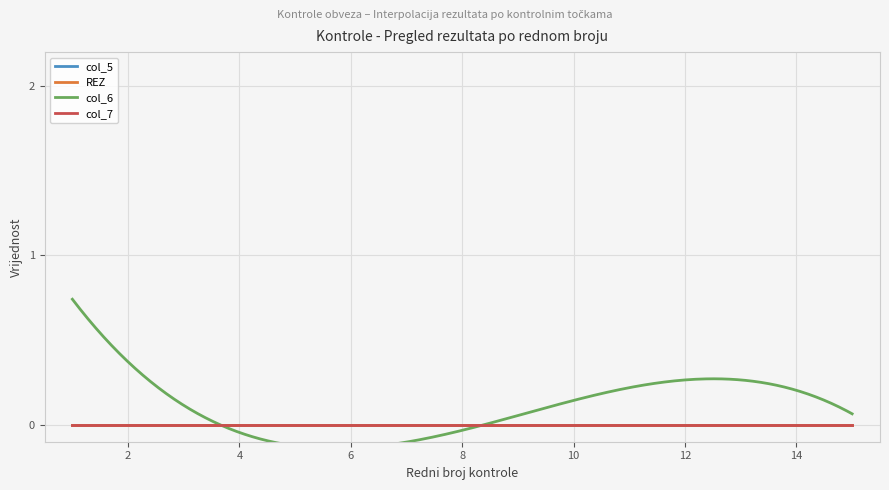

True or false: col_6 and col_5 cross at least once.

False